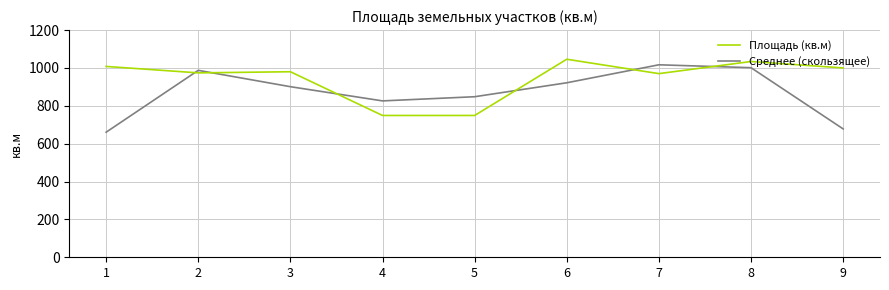

Rank the series at 6 from lowest to highest value.

Среднее (скользящее), Площадь (кв.м)